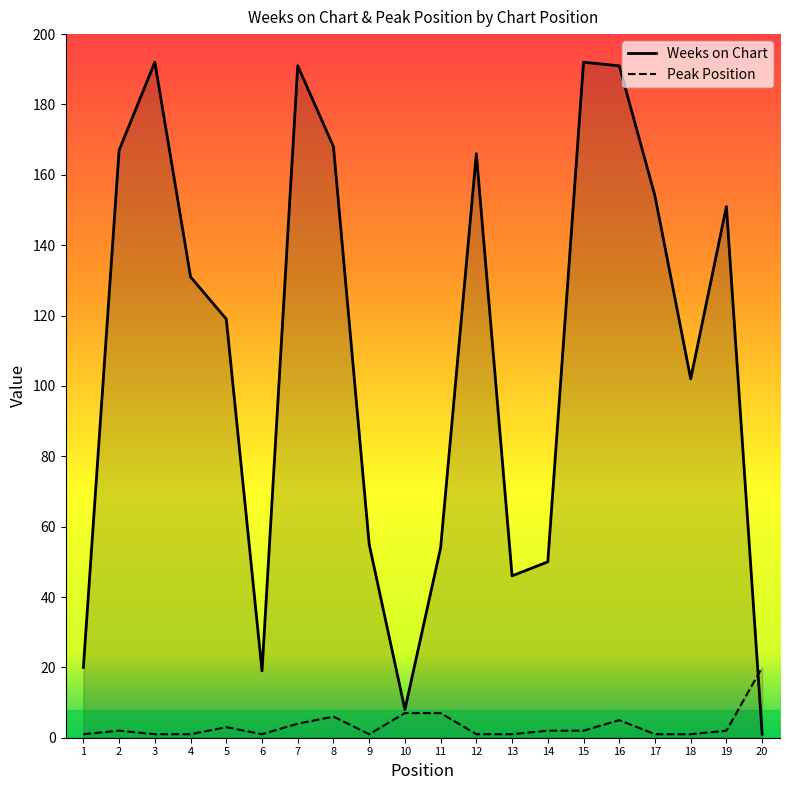

Reading left to right, transcribe all the data shown in this chart.

Weeks on Chart: 1=20	2=167	3=192	4=131	5=119	6=19	7=191	8=168	9=55	10=8	11=54	12=166	13=46	14=50	15=192	16=191	17=154	18=102	19=151	20=1
Peak Position: 1=1	2=2	3=1	4=1	5=3	6=1	7=4	8=6	9=1	10=7	11=7	12=1	13=1	14=2	15=2	16=5	17=1	18=1	19=2	20=20